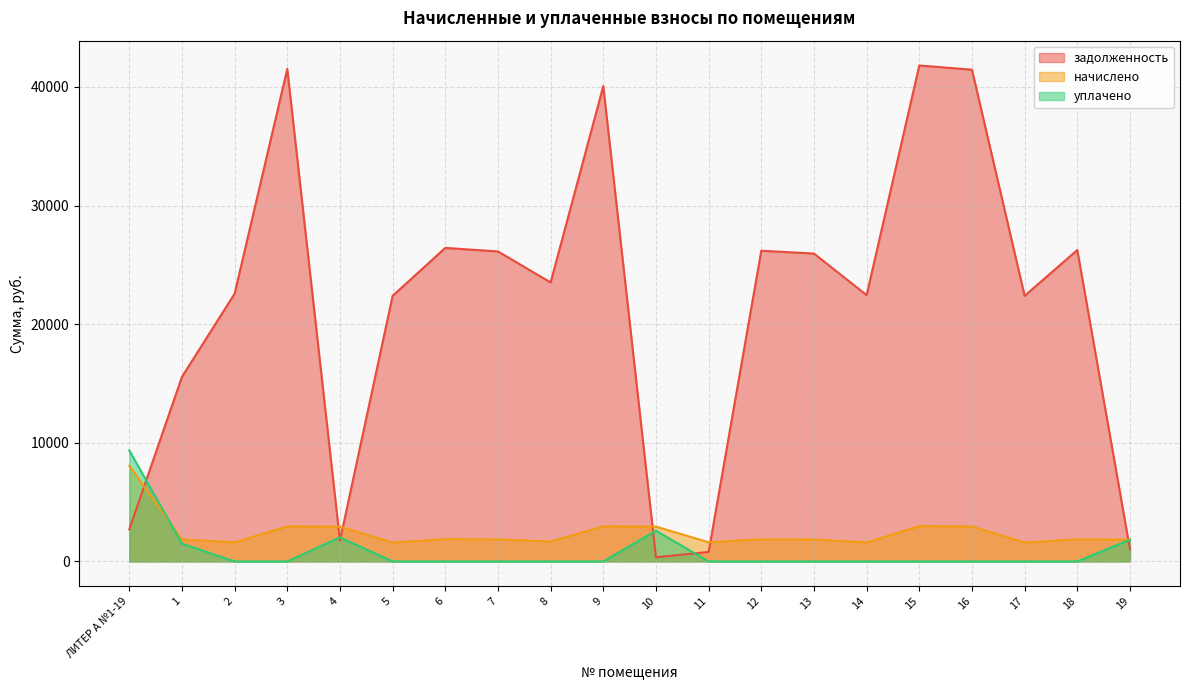

What is the label of the 8th point from the left?

7